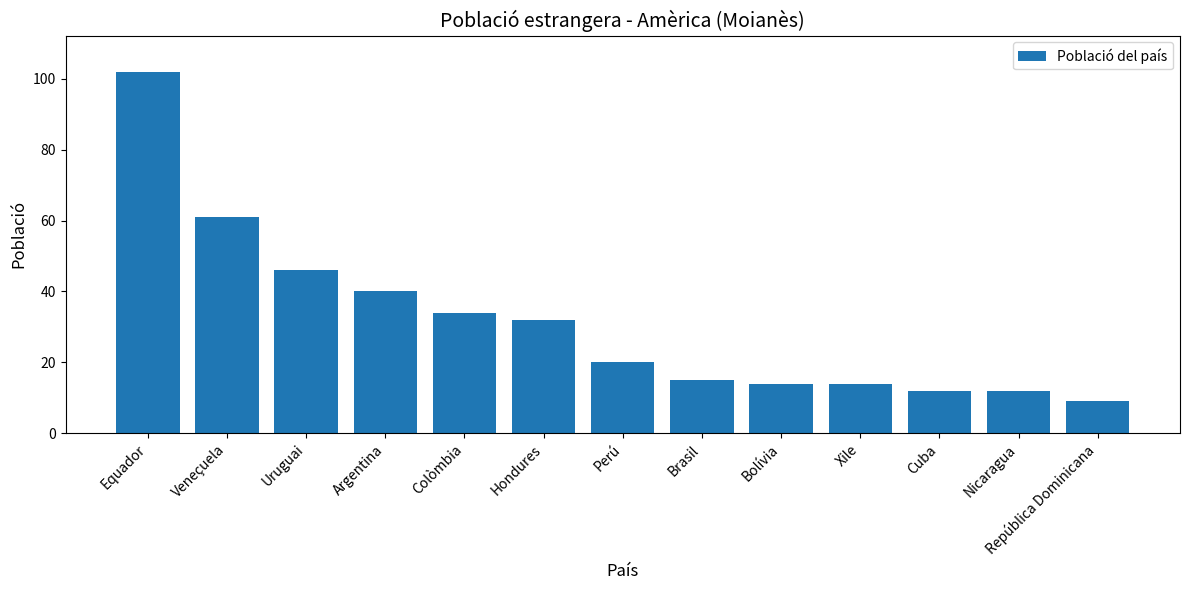

The value at Cuba is 12. True or false?

True